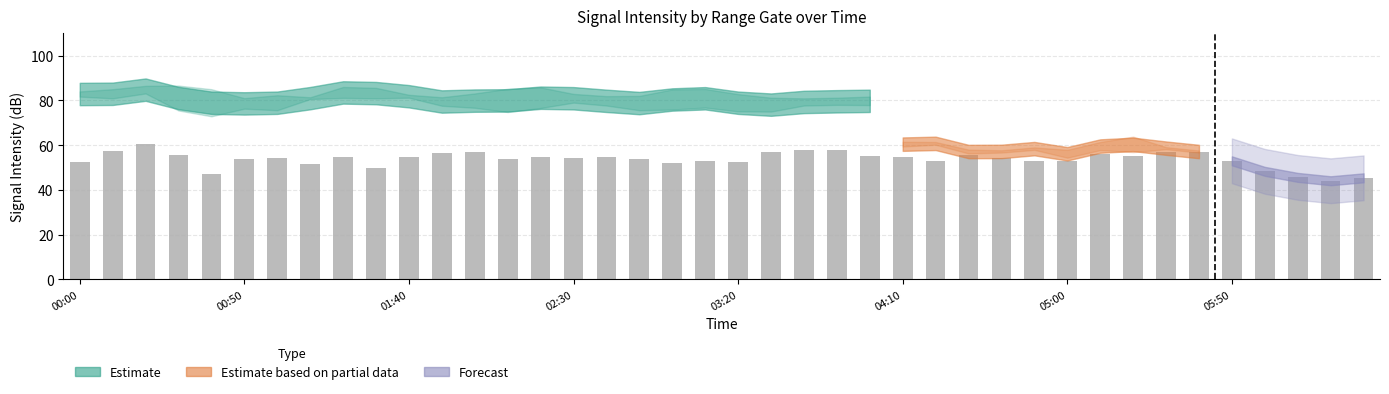

What is the average value?

53.7